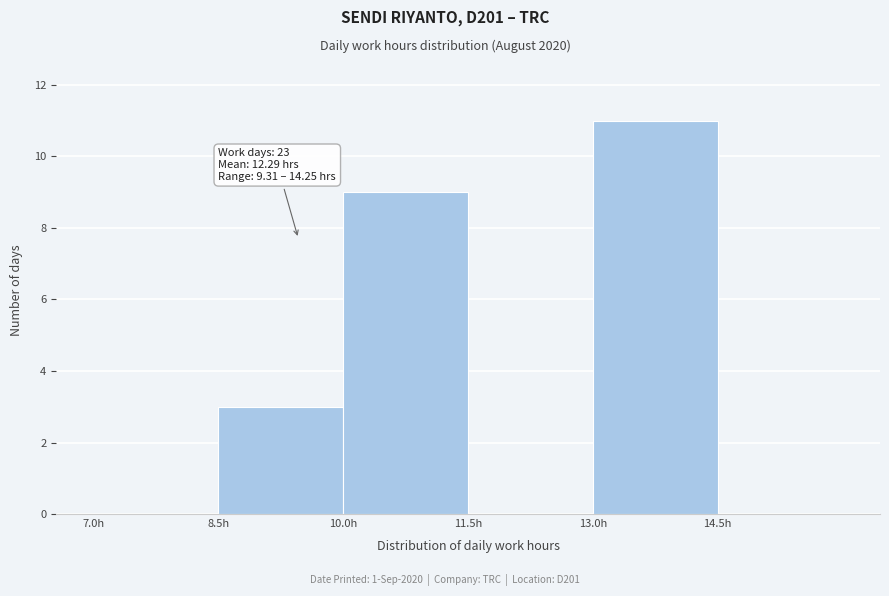

Which range on the x-axis has the tallest bar?

13.0 to 14.5